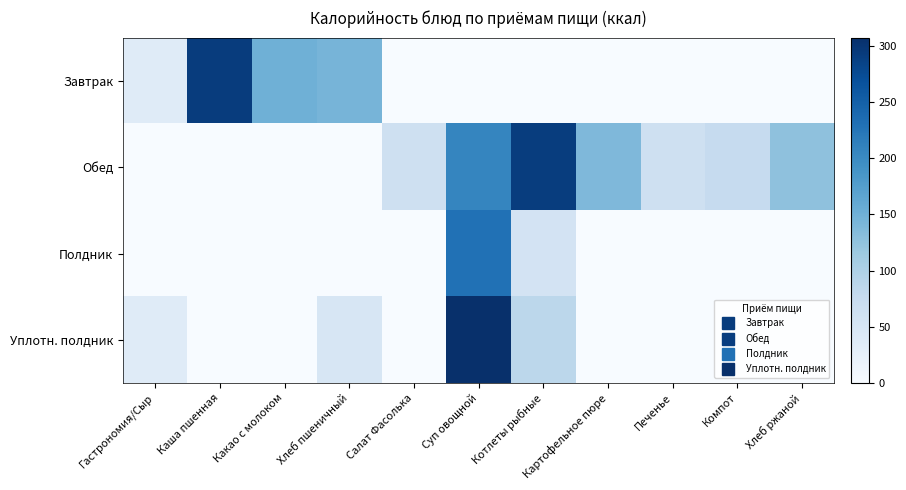

Reading left to right, list all the values displayed in this chart.

Завтрак: Гастрономия/Сыр=36.4	Каша пшенная=291.8	Какао с молоком=151.0	Хлеб пшеничный=144.3	Салат Фасолька=0.0	Суп овощной=0.0	Котлеты рыбные=0.0	Картофельное пюре=0.0	Печенье=0.0	Компот=0.0	Хлеб ржаной=0.0
Обед: Гастрономия/Сыр=0.0	Каша пшенная=0.0	Какао с молоком=0.0	Хлеб пшеничный=0.0	Салат Фасолька=64.4	Суп овощной=205.3	Котлеты рыбные=290.9	Картофельное пюре=138.8	Печенье=63.1	Компот=76.8	Хлеб ржаной=126.7
Полдник: Гастрономия/Сыр=0.0	Каша пшенная=0.0	Какао с молоком=0.0	Хлеб пшеничный=0.0	Салат Фасолька=0.0	Суп овощной=230.2	Котлеты рыбные=56.0	Картофельное пюре=0.0	Печенье=0.0	Компот=0.0	Хлеб ржаной=0.0
Уплотн. полдник: Гастрономия/Сыр=36.4	Каша пшенная=0.0	Какао с молоком=0.0	Хлеб пшеничный=50.2	Салат Фасолька=0.0	Суп овощной=307.3	Котлеты рыбные=85.2	Картофельное пюре=0.0	Печенье=0.0	Компот=0.0	Хлеб ржаной=0.0